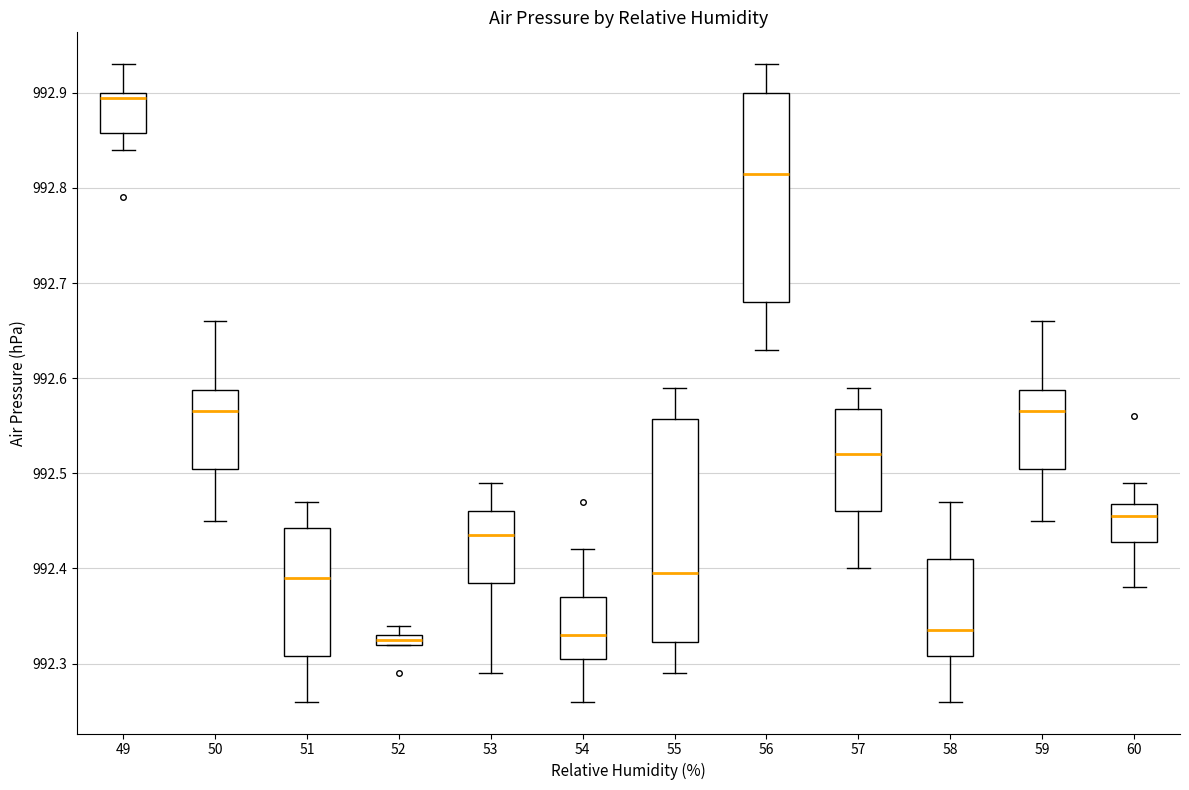

Which box is the tallest, from its lower edge to its upper edge?

55